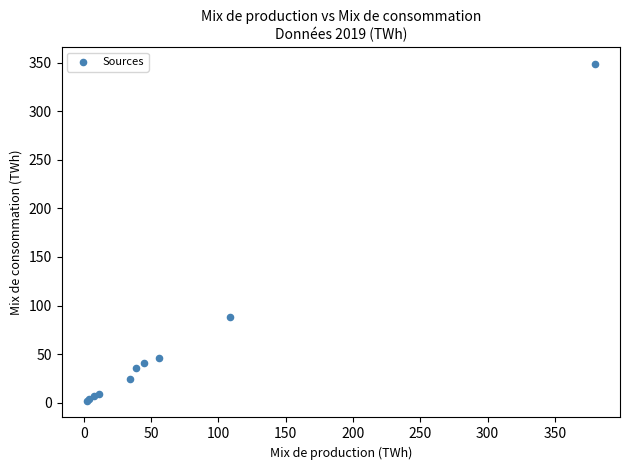

What Y value in the scatter plot is closest to 175?

87.8